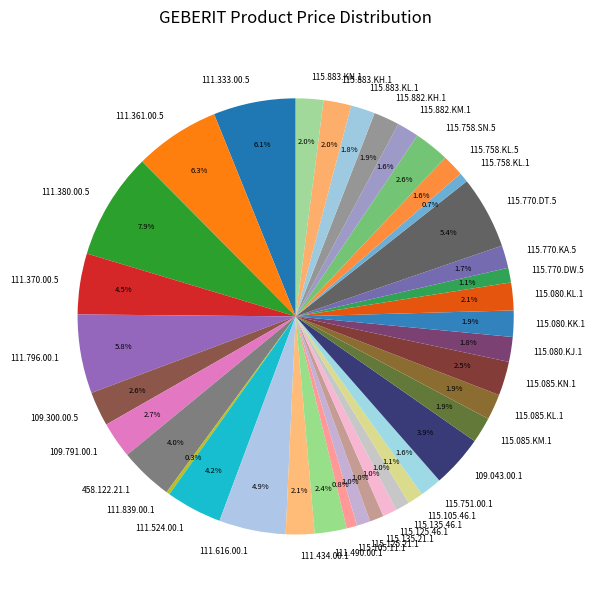

What is the ratio of the value at 111.524.00.1 to the value at 115.751.00.1?

2.6